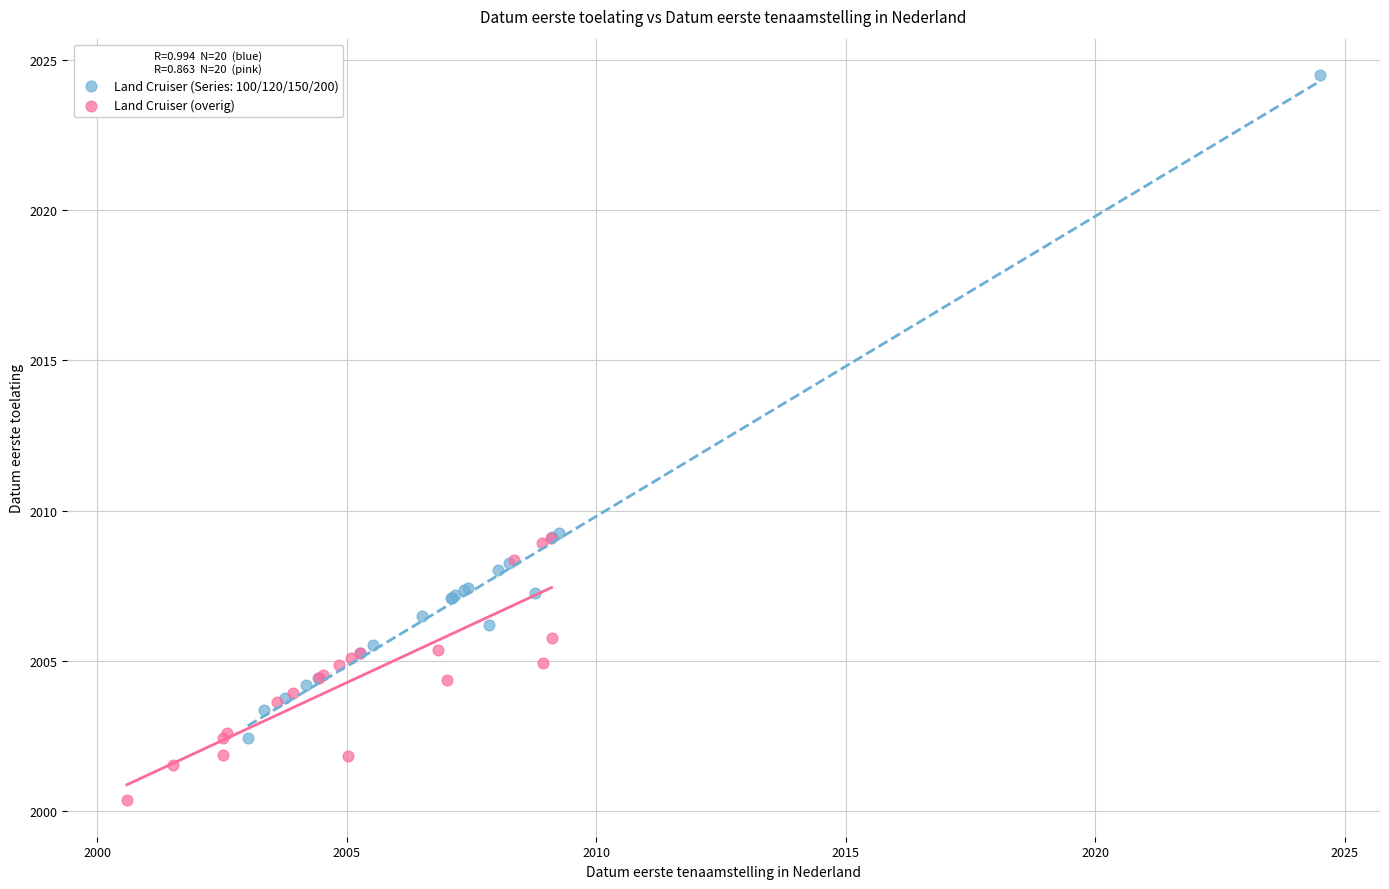

Which series contains the highest Y value?

Land Cruiser (Series: 100/120/150/200)